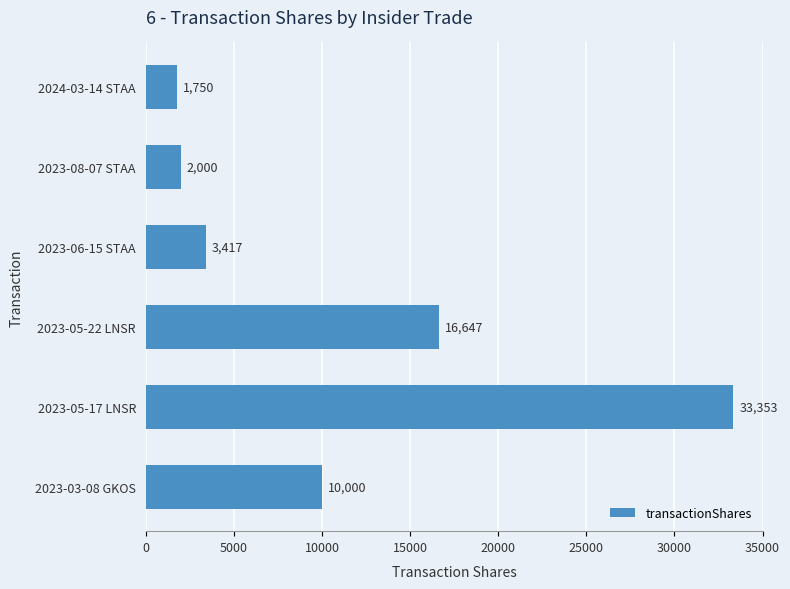

Rank the categories by value from lowest to highest.

2024-03-14 STAA, 2023-08-07 STAA, 2023-06-15 STAA, 2023-03-08 GKOS, 2023-05-22 LNSR, 2023-05-17 LNSR